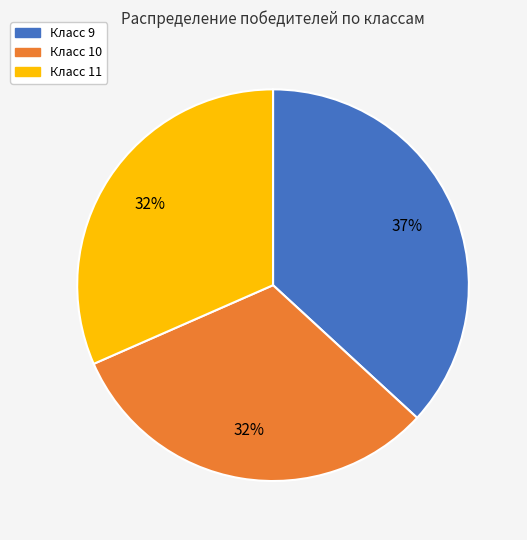

Count the number of slices in the pie.

3